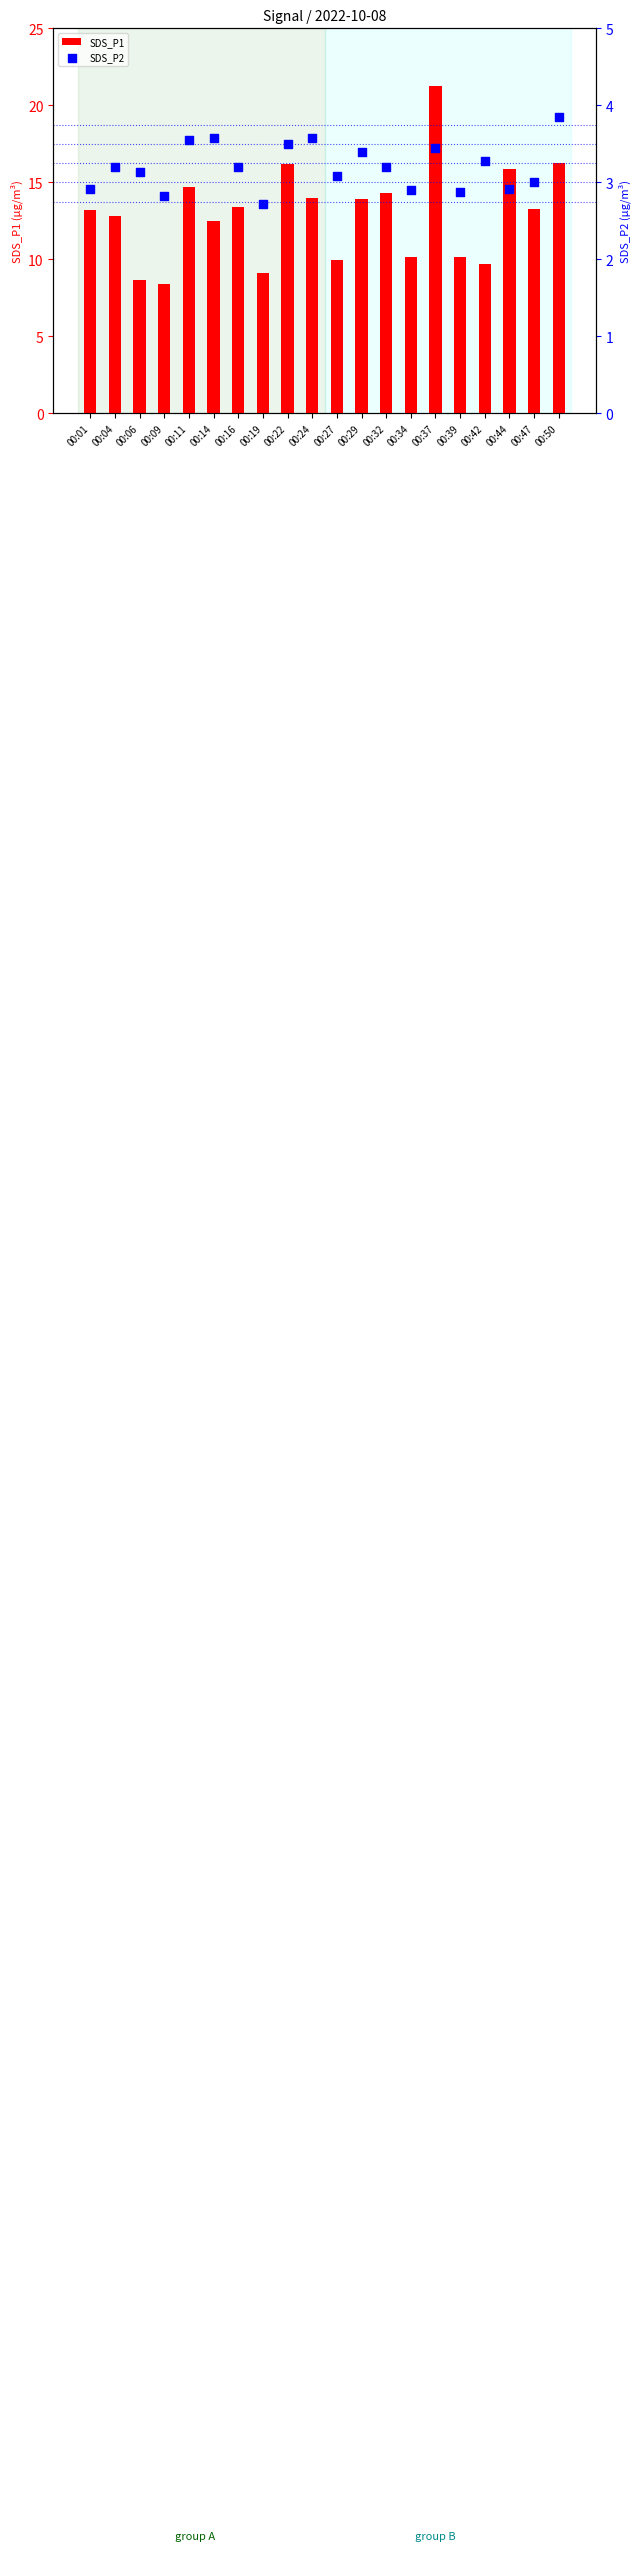

Which series reaches the maximum Y coordinate?

SDS_P1